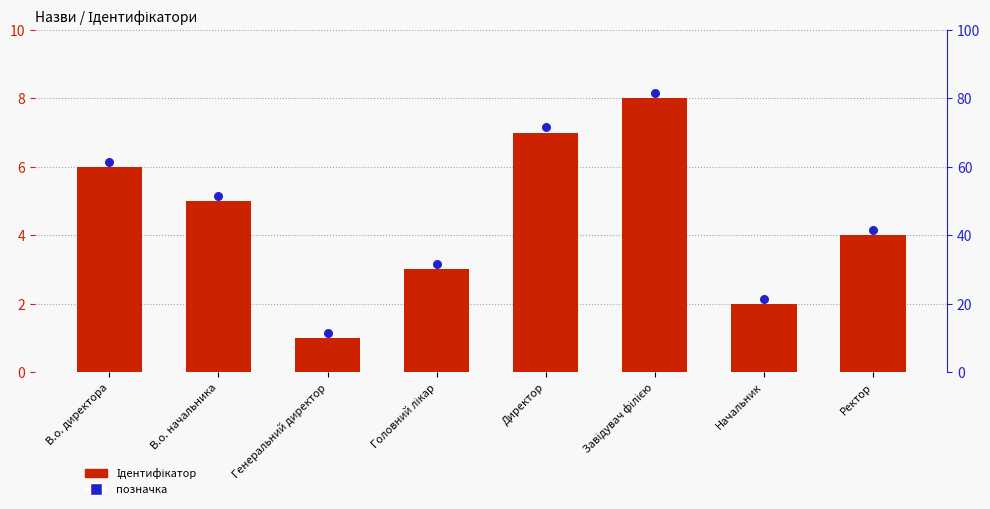

At which category is the sum across all series the highest?

Завідувач філією